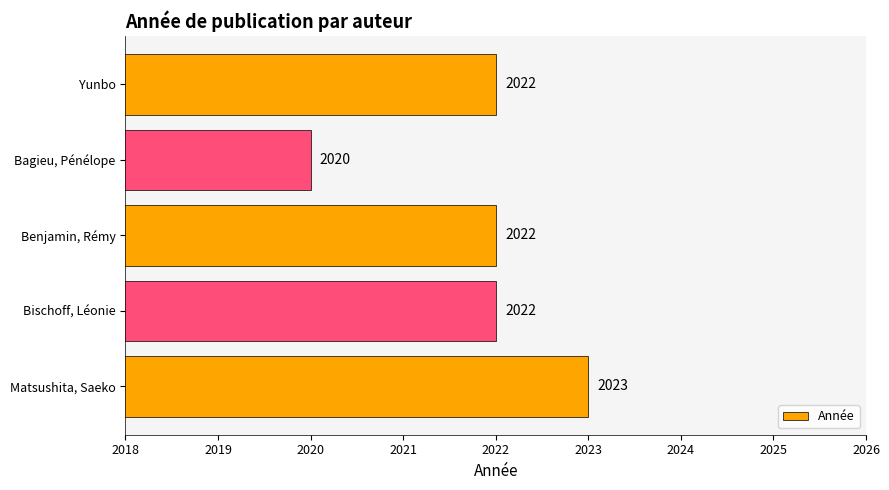

The value at Bischoff, Léonie is 888. True or false?

False